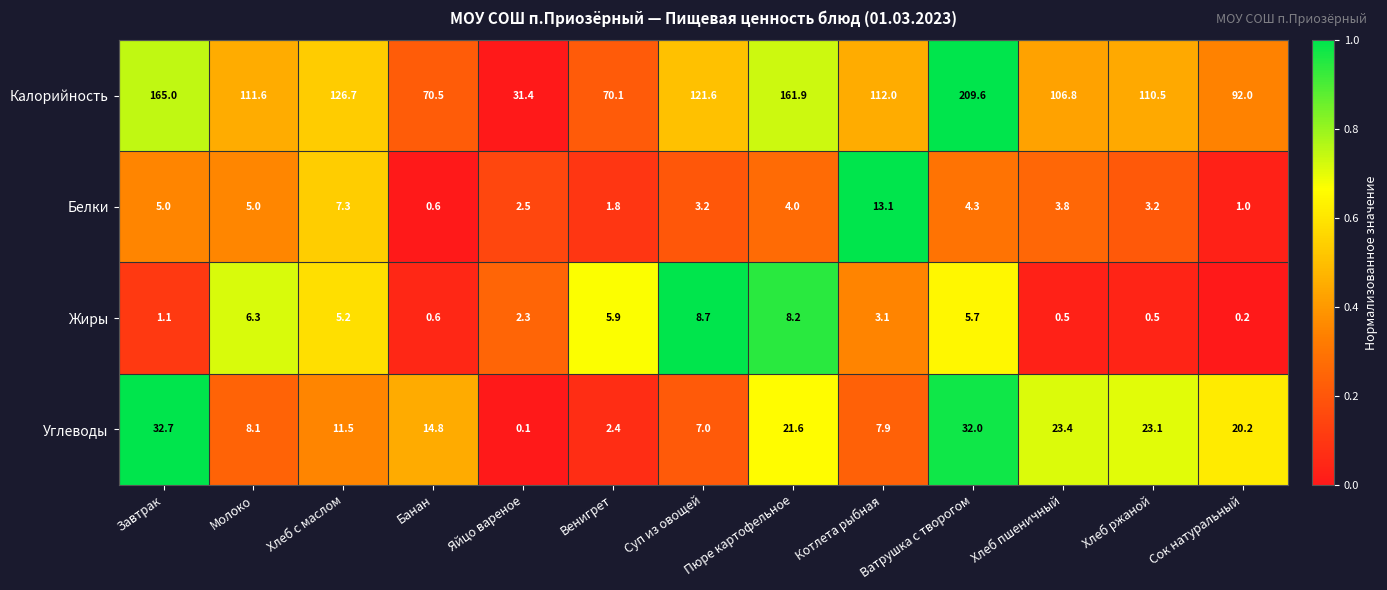

True or false: Белки has a value of 5.0 at Молоко.

True